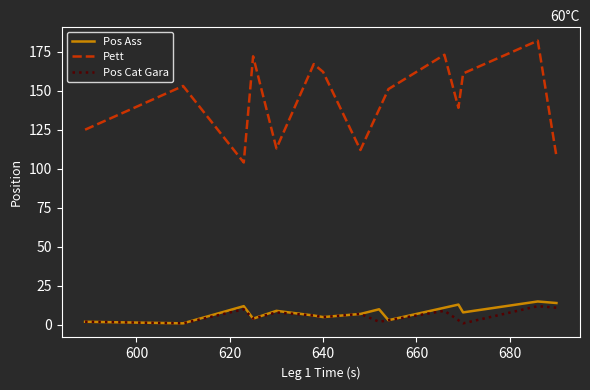

What is the minimum value for Pett?

104